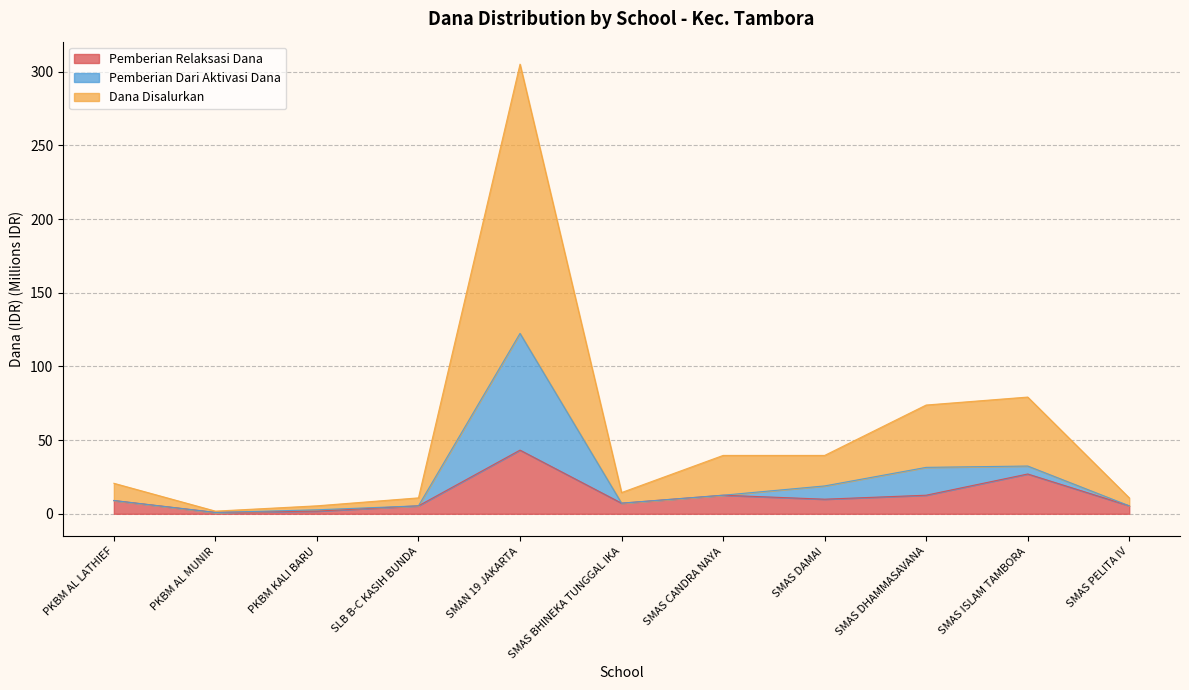

Which category has the highest value in the Pemberian Relaksasi Dana series?

SMAN 19 JAKARTA